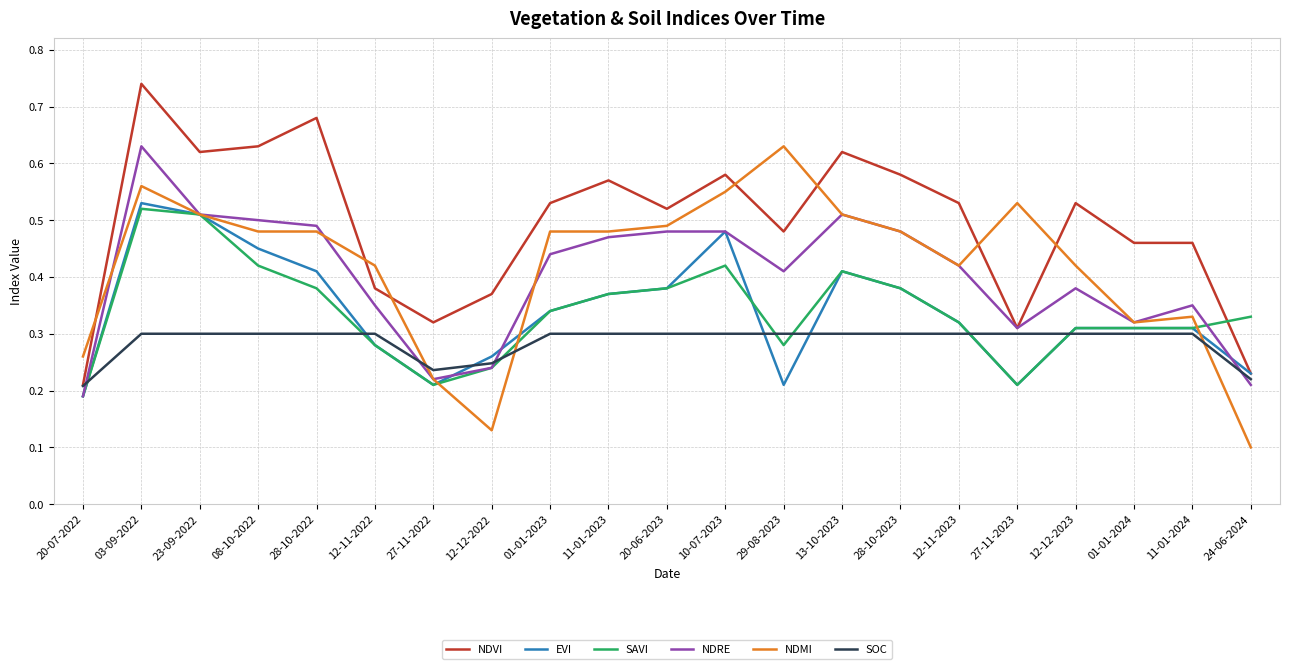

At which label is NDVI closest to 0?

20-07-2022